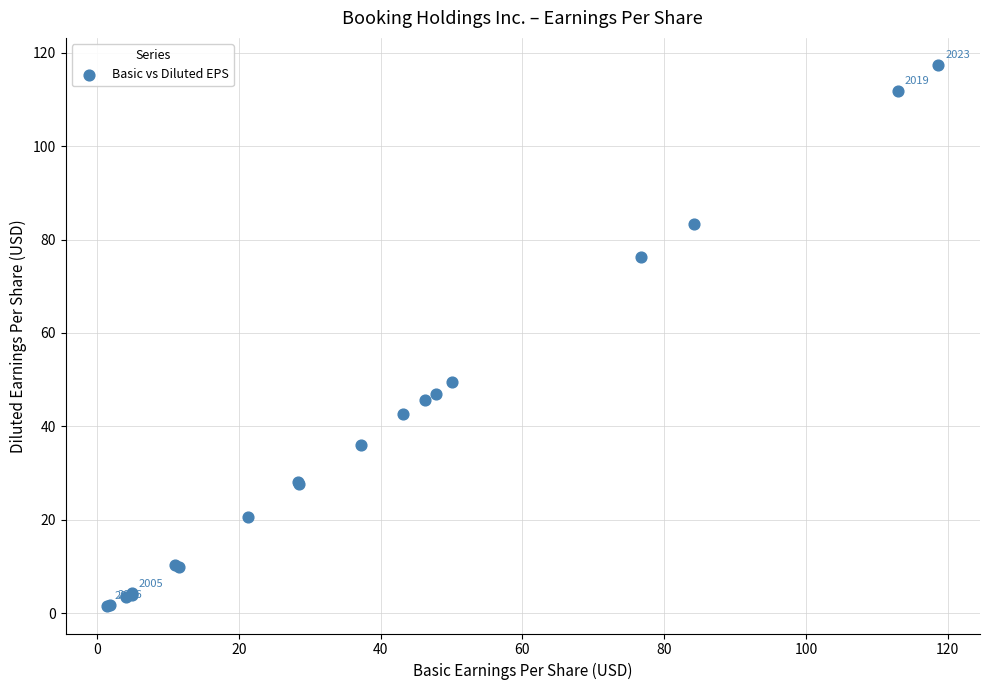

What Y value in the scatter plot is closest to 59?

49.5